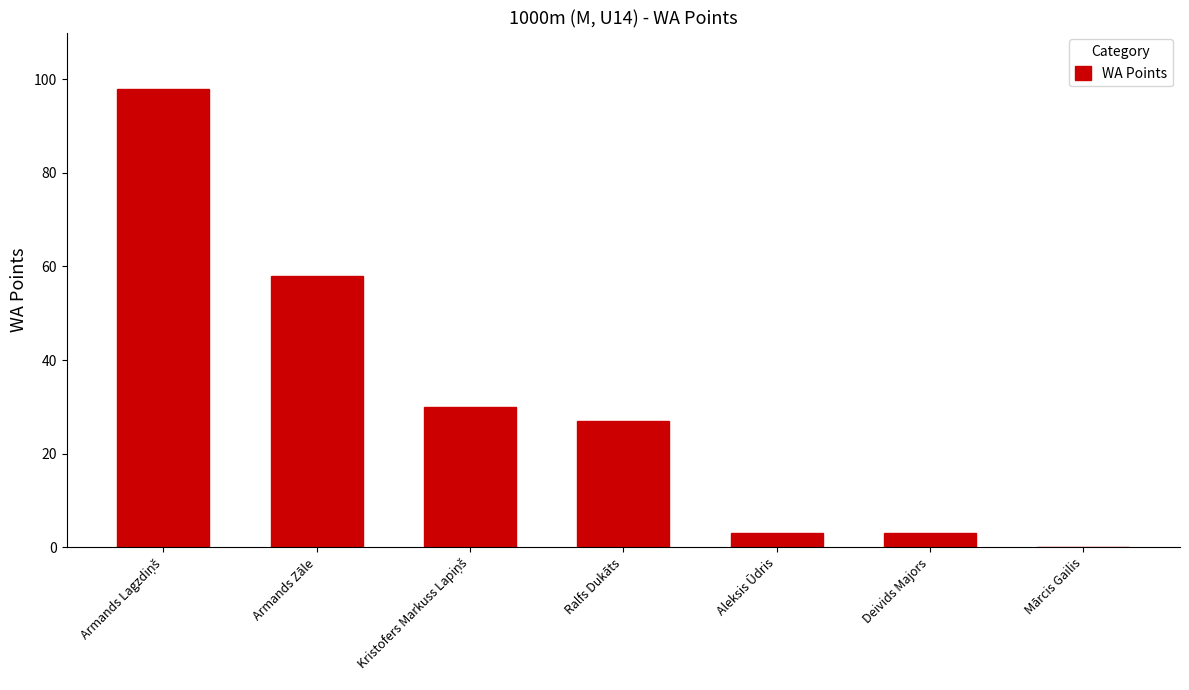

Reading left to right, what are all the values shown in this chart?

98	58	30	27	3	3	0